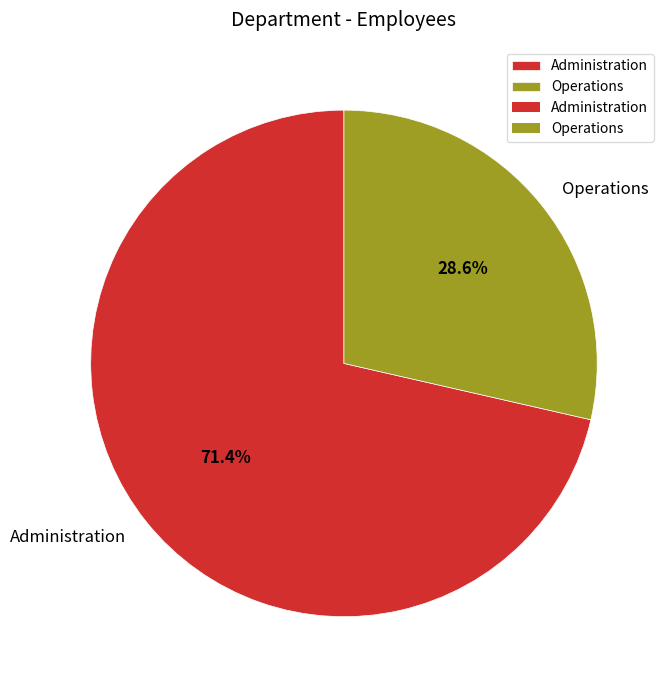

Which category accounts for the majority?

Administration